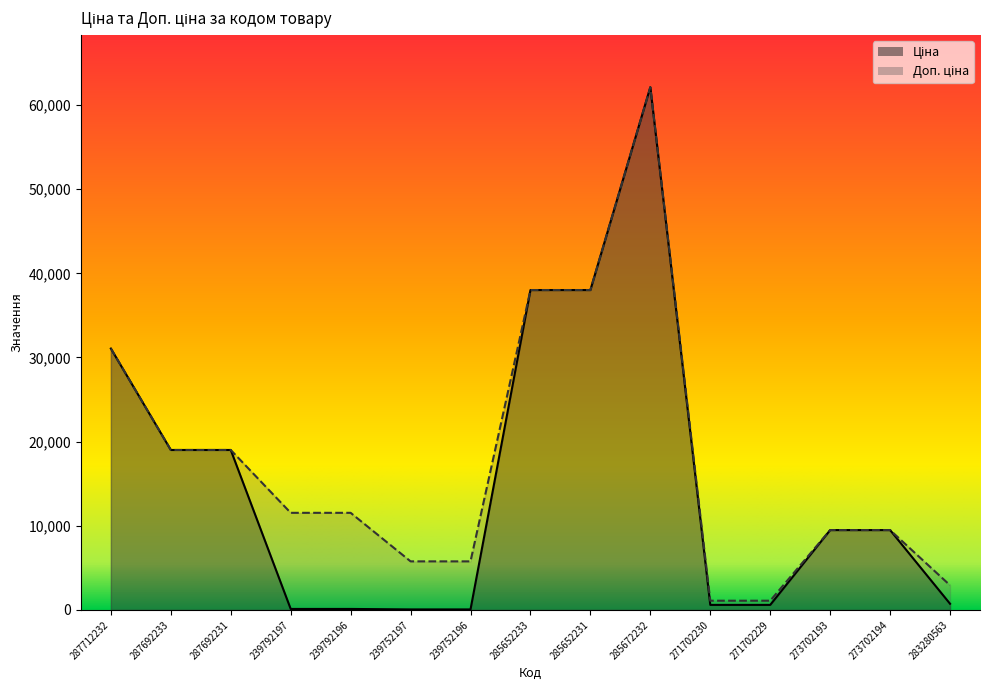

Does the chart display data point markers on the line(s)?

No